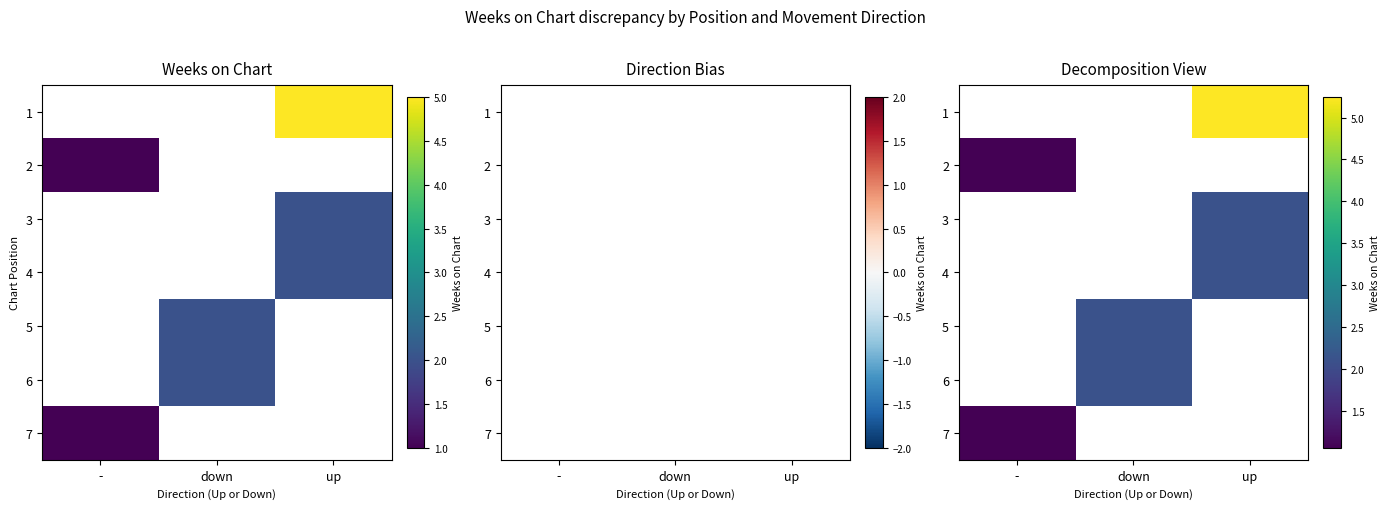

How many values in 2 are above zero?

1